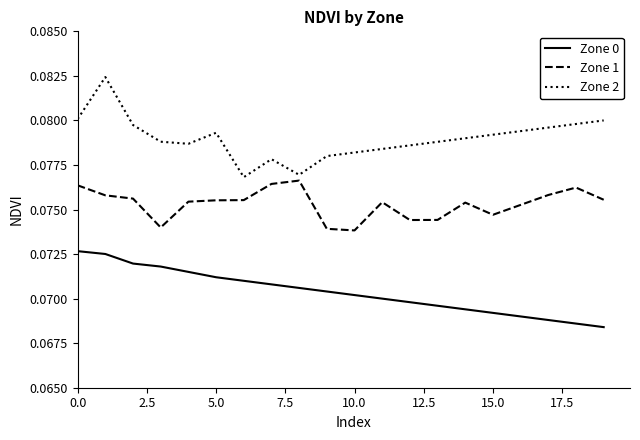

Which series has the largest total across all categories?

Zone 2